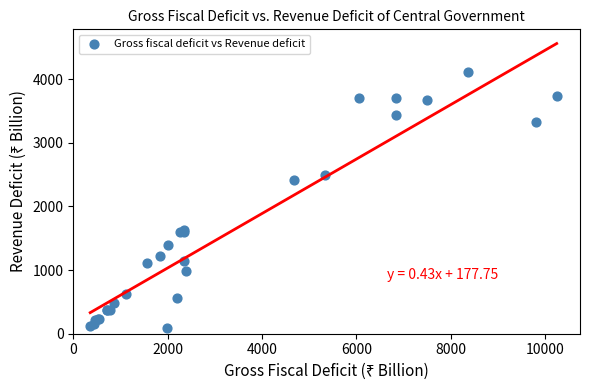

What Y value in the scatter plot is closest to 2104?

2408.7